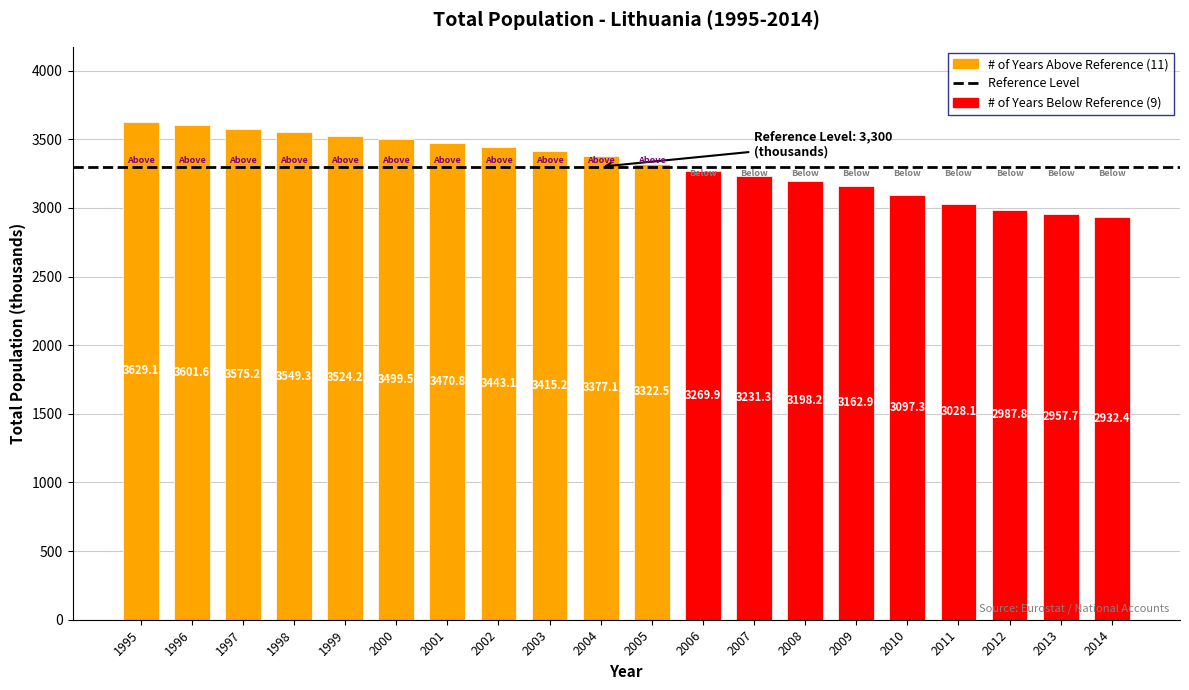

What is the smallest value displayed?

2932.4